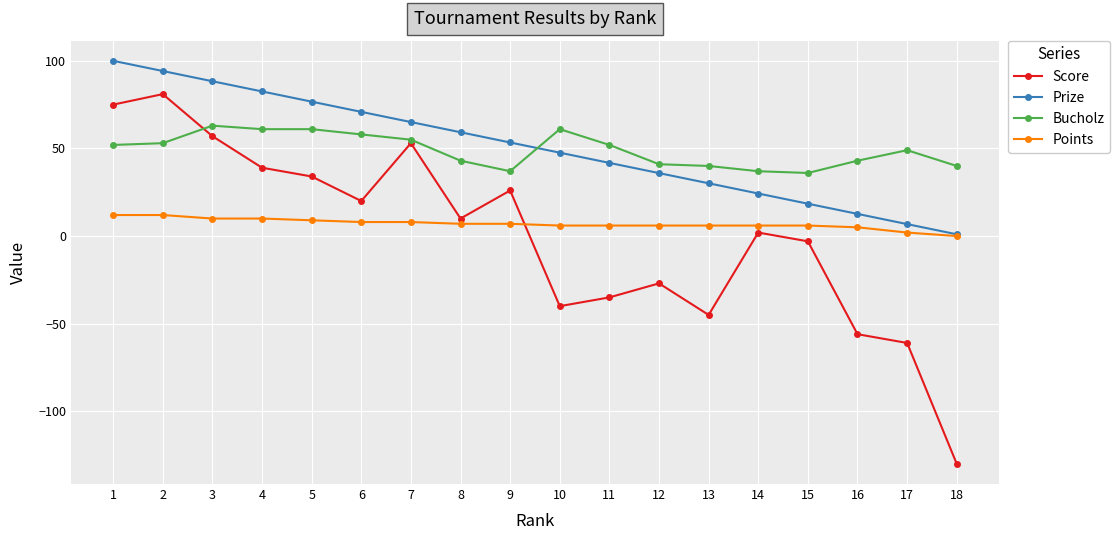

True or false: Score has more than 0 points higher than both neighbors.

True